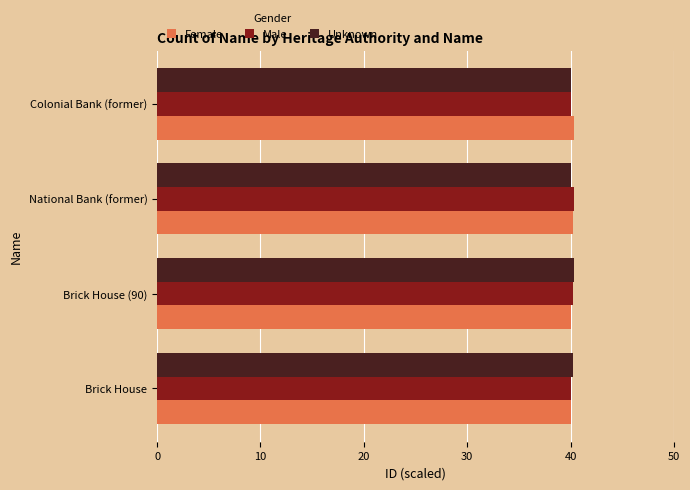

What are all the series names shown in the legend?

Female, Male, Unknown